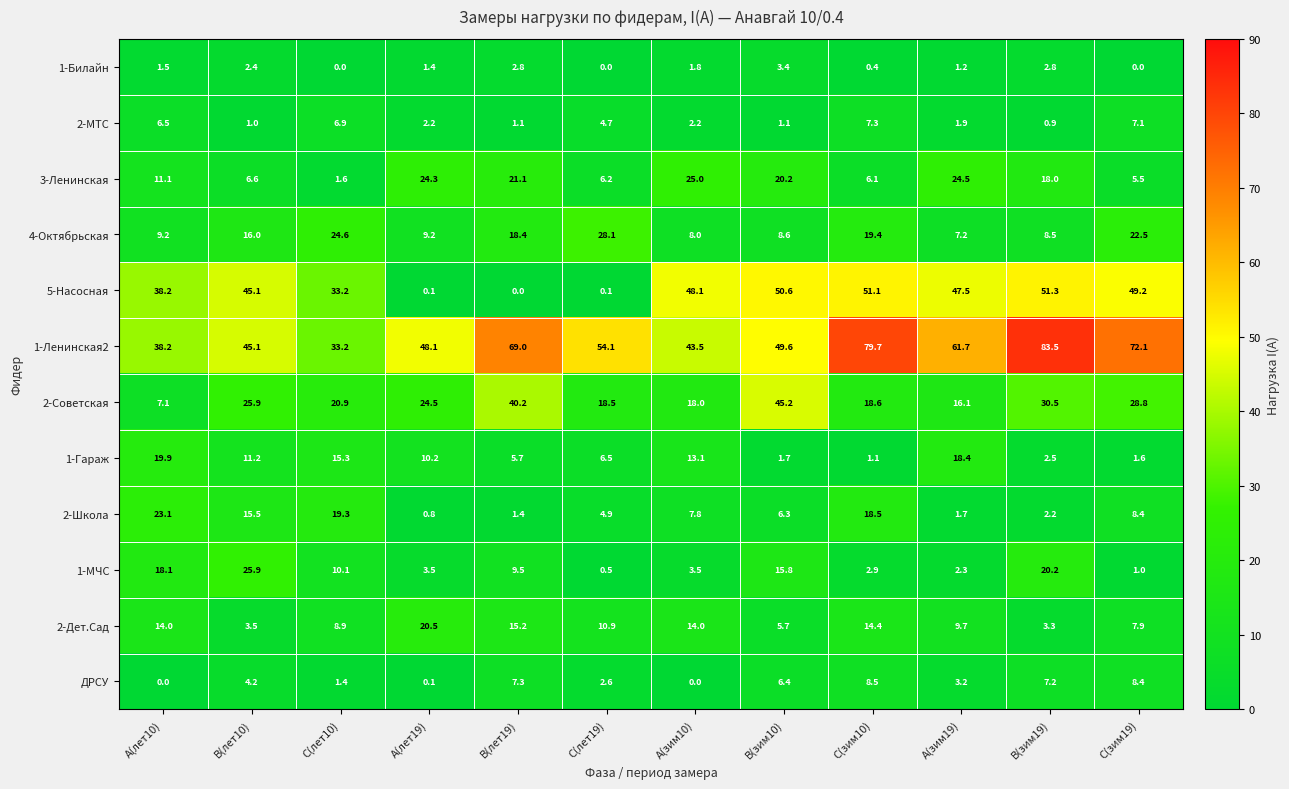

The 1-МЧС series shows 9.5 at В(лет19). True or false?

True